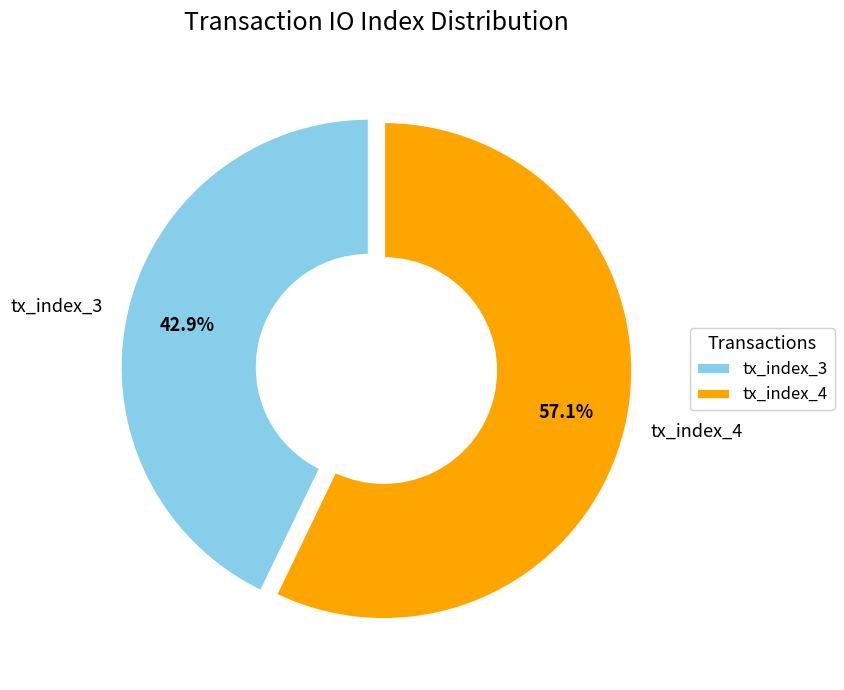

Which category has the biggest portion of the pie?

tx_index_4